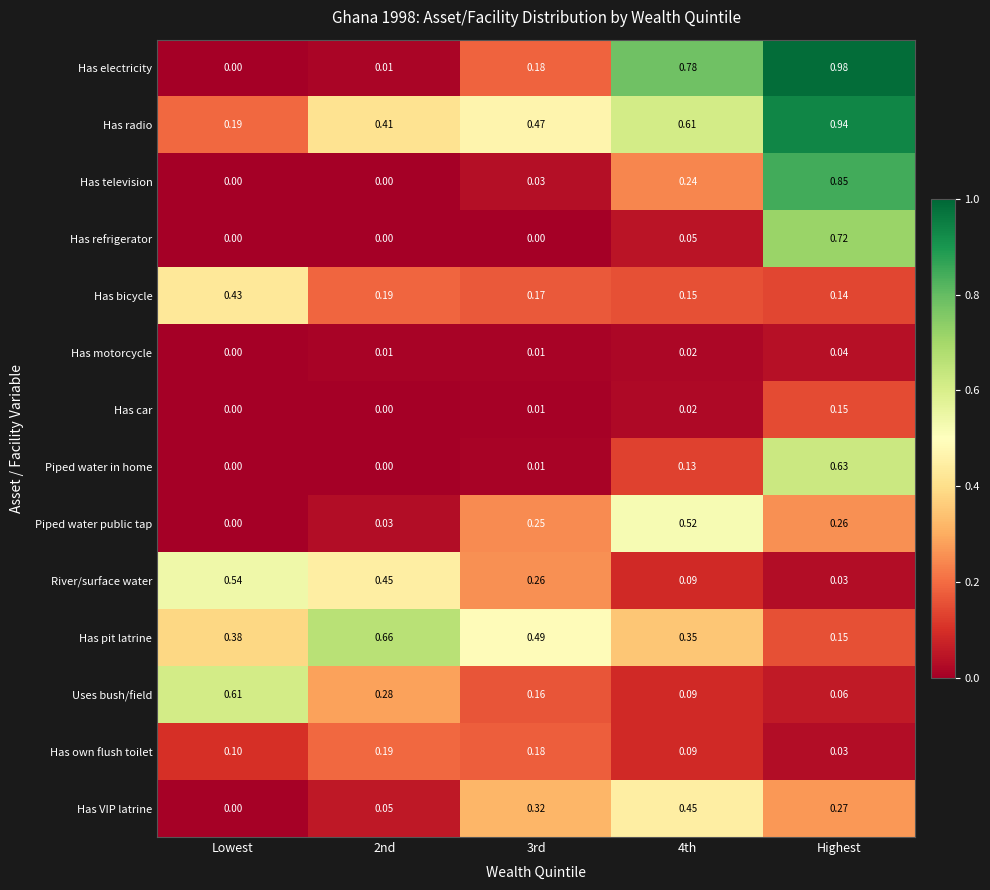

Which category has the highest value across all series?

Highest